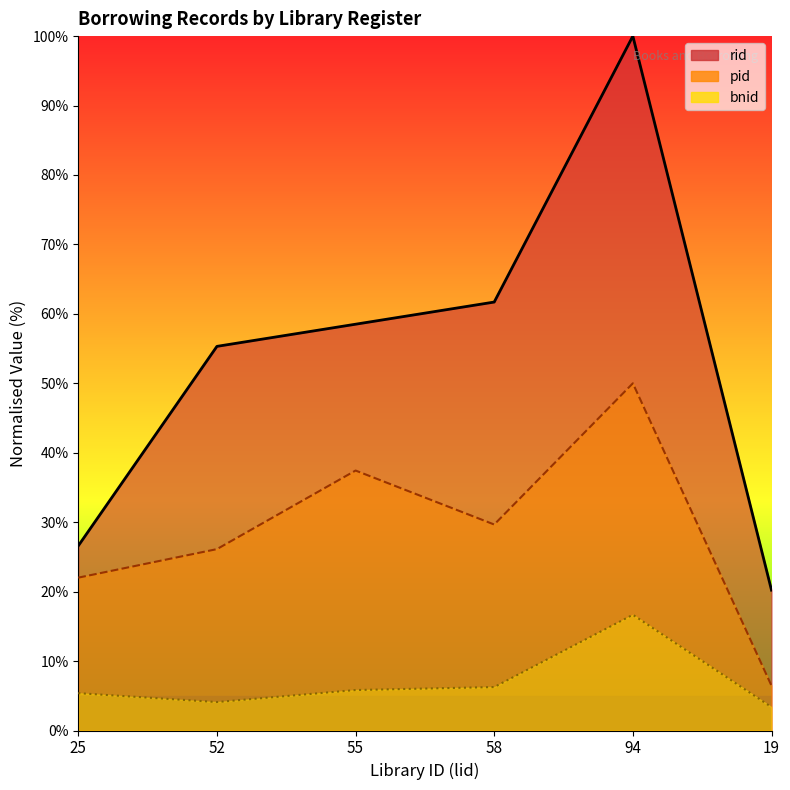

Which series has the widest spread of values?

rid